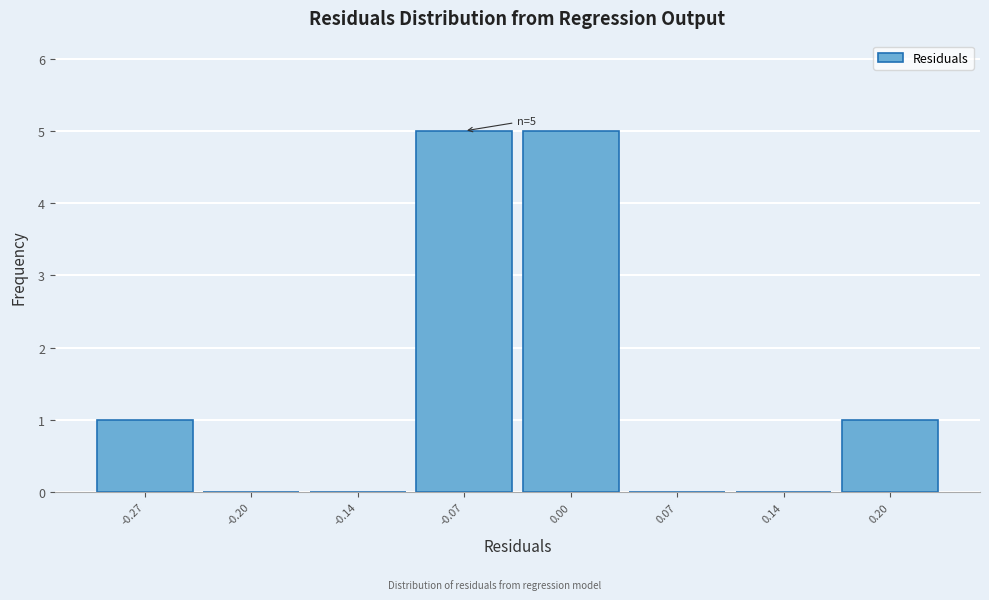

Reading left to right, transcribe all the data shown in this chart.

-0.27=1	-0.20=0	-0.14=0	-0.07=5	0.00=5	0.07=0	0.14=0	0.20=1